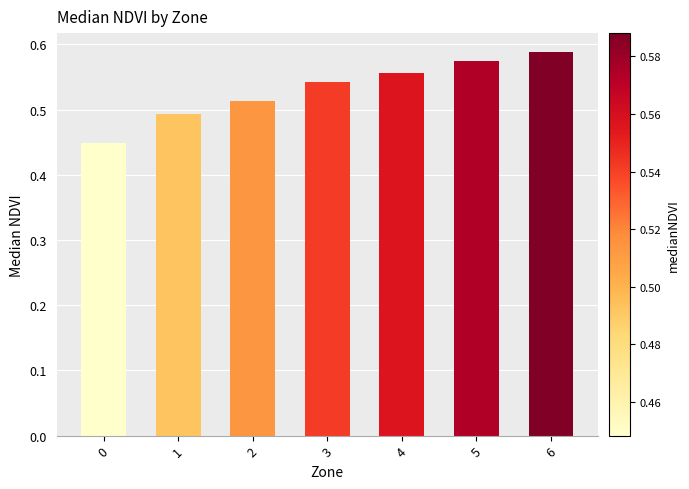

What is the sum of all values?

3.7